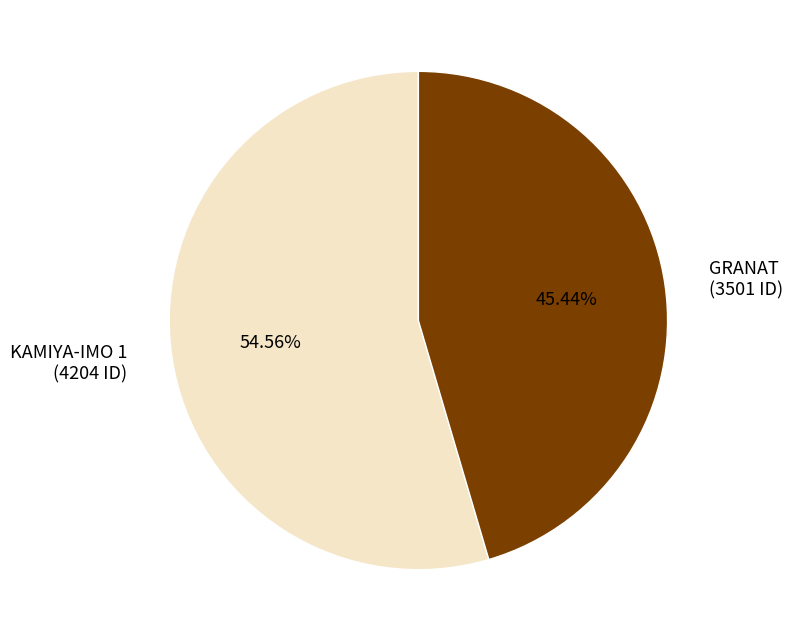

True or false: KAMIYA-IMO 1 accounts for 46% of the total.

False